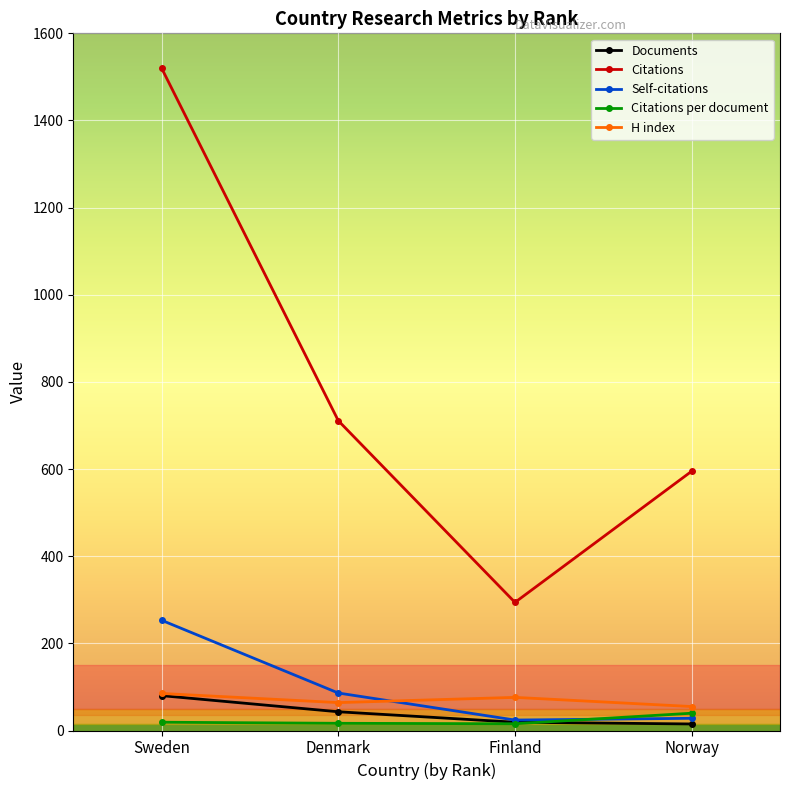

What is the greatest value displayed?

1520.0